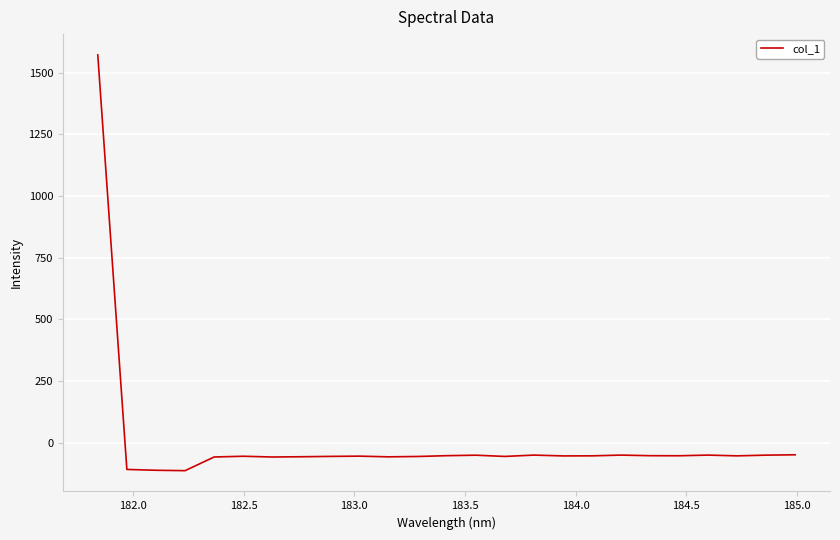

How many lines are shown in the chart?

1